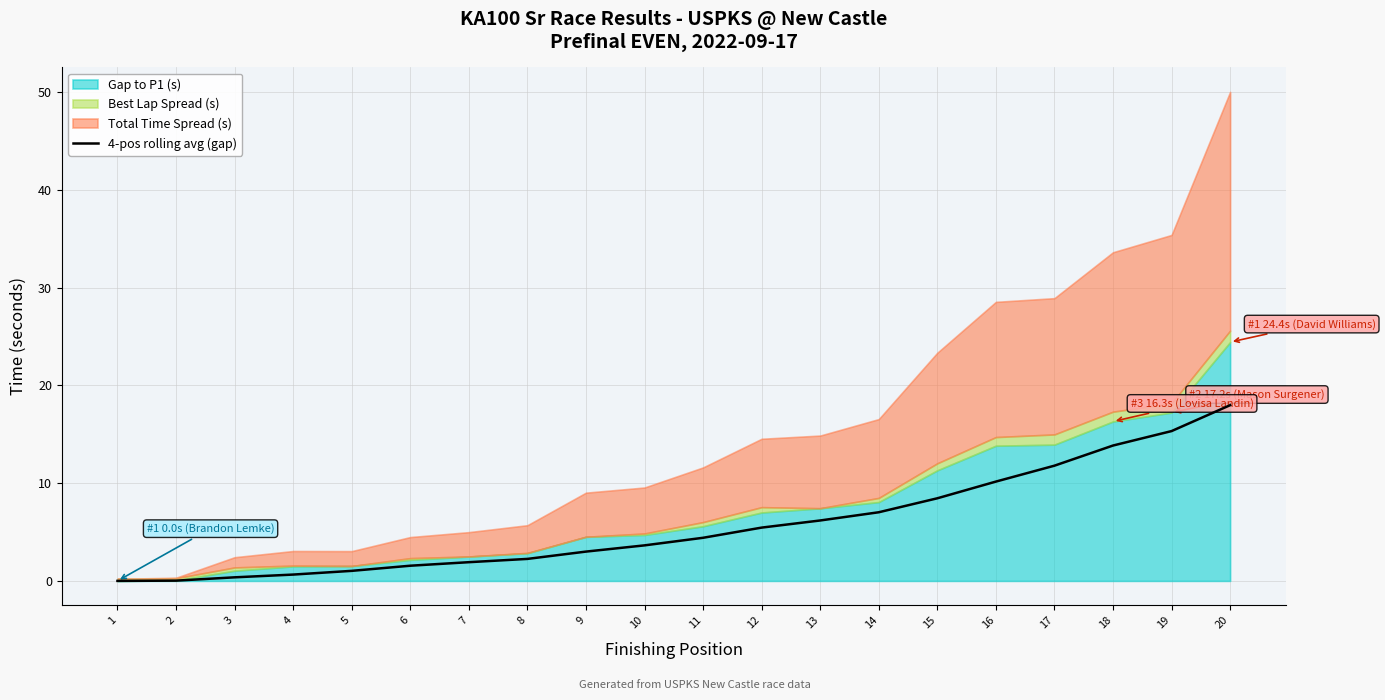

True or false: there are more than 0 points higher than both neighbors.

False